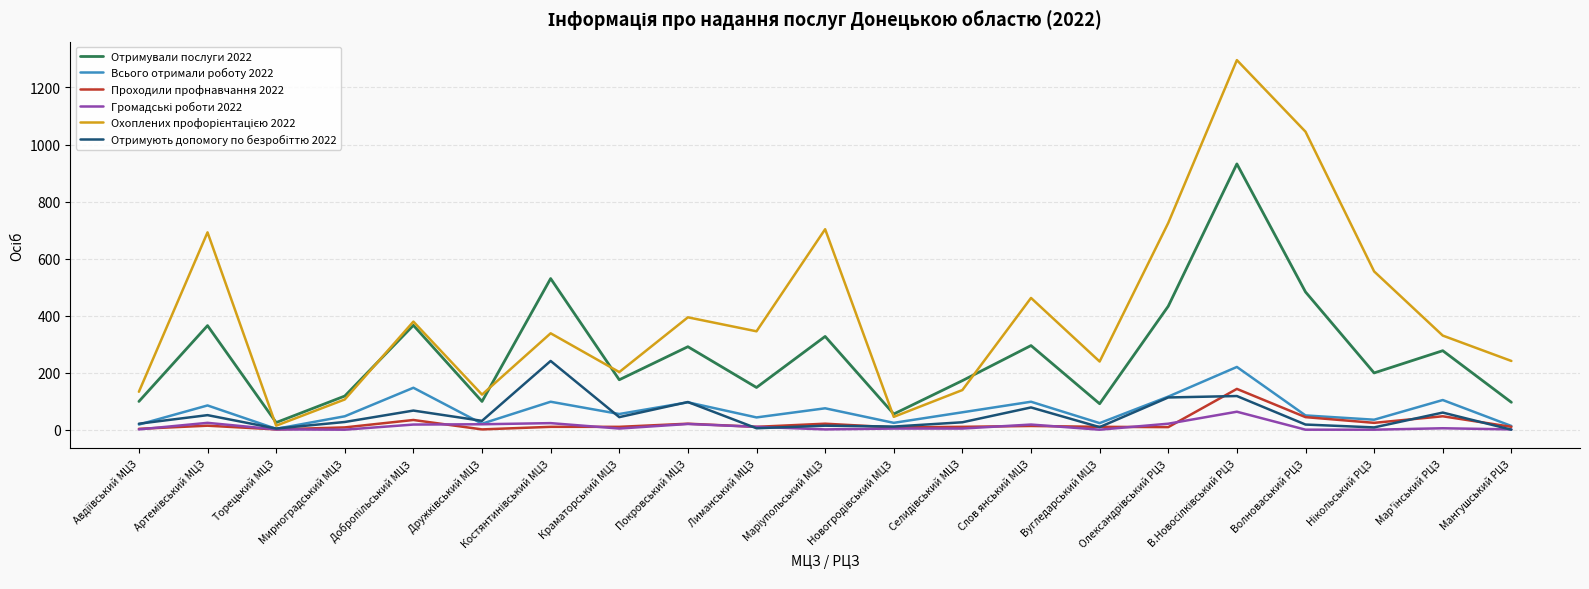

What is the greatest value displayed?

1296